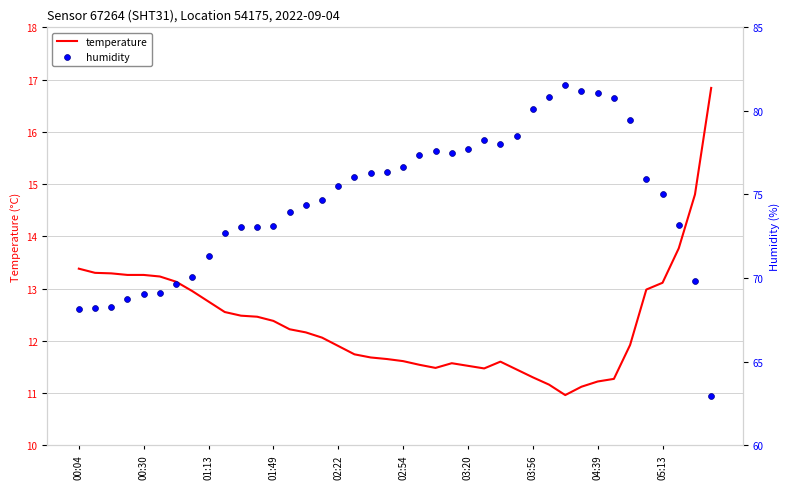

Which series reaches the maximum Y coordinate?

humidity